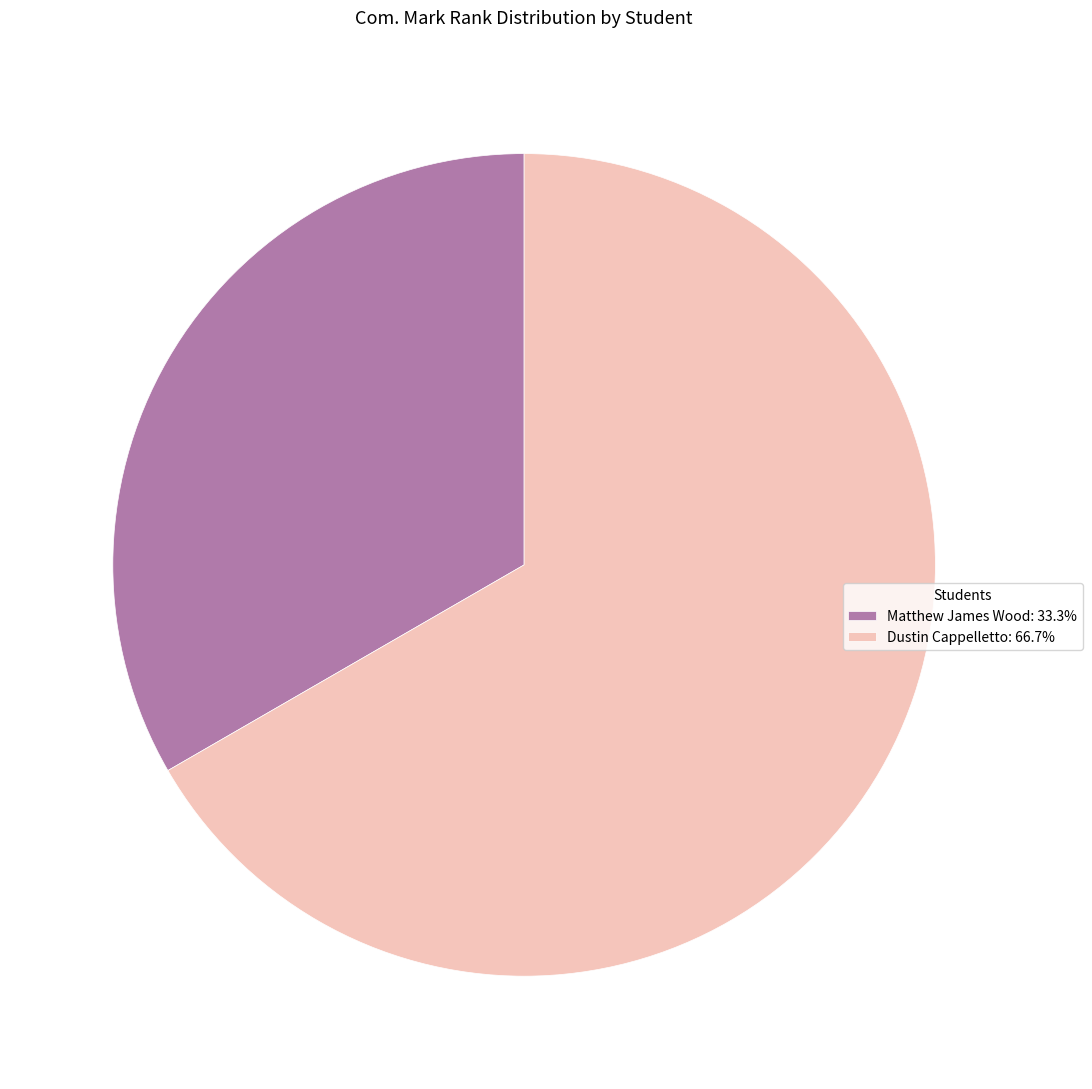

Does Dustin Cappelletto: 66.7% account for over 50% of the chart?

Yes